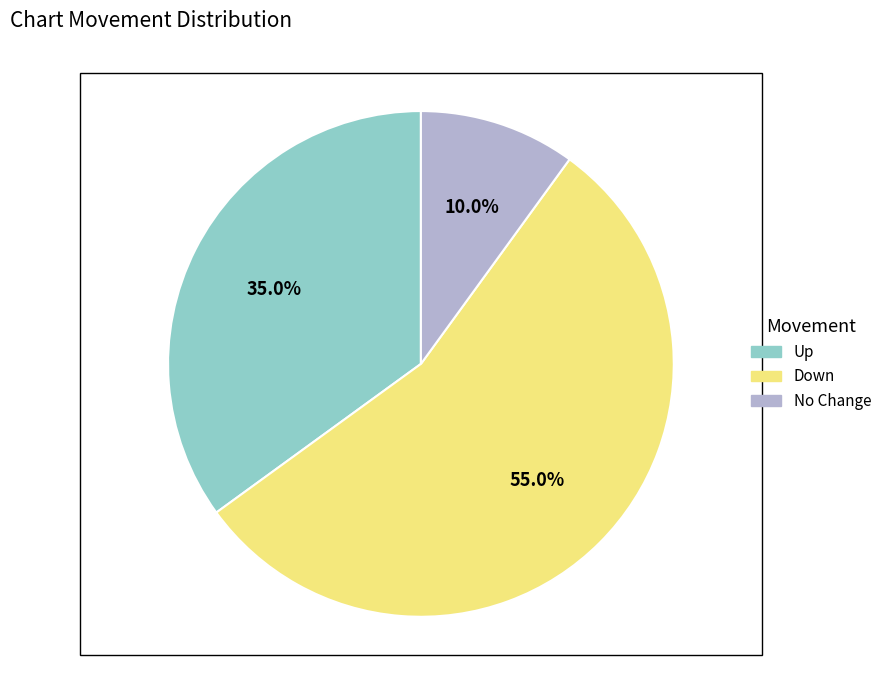

Which slice is the smallest?

No Change